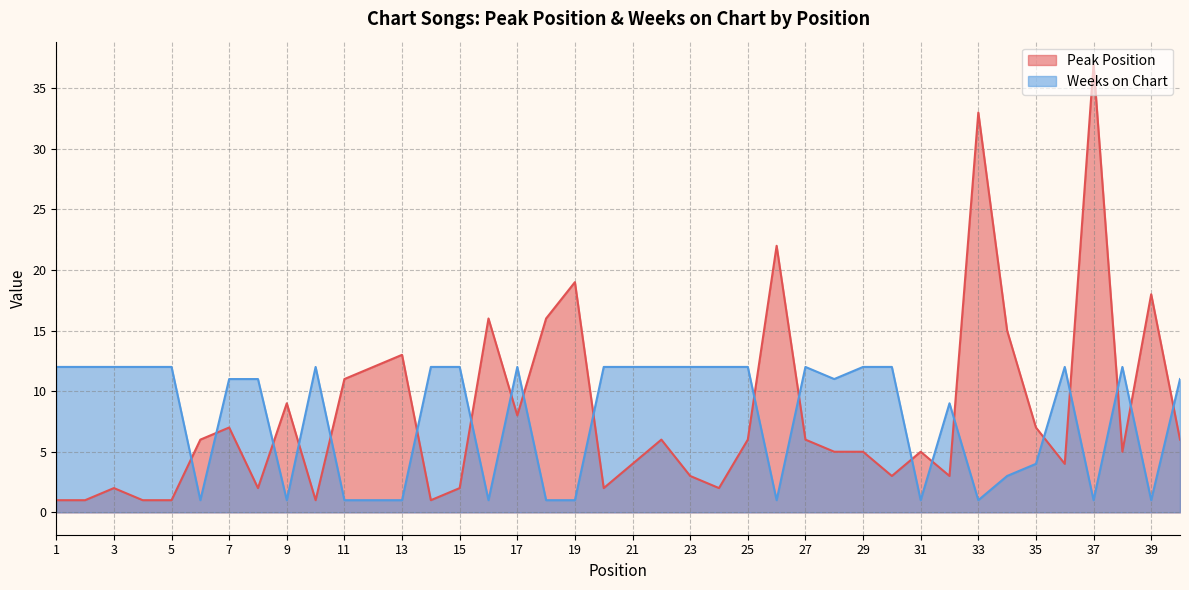

Reading right to left, extract all data points from this chart.

Peak Position: 6	18	5	37	4	7	15	33	3	5	3	5	5	6	22	6	2	3	6	4	2	19	16	8	16	2	1	13	12	11	1	9	2	7	6	1	1	2	1	1
Weeks on Chart: 11	1	12	1	12	4	3	1	9	1	12	12	11	12	1	12	12	12	12	12	12	1	1	12	1	12	12	1	1	1	12	1	11	11	1	12	12	12	12	12